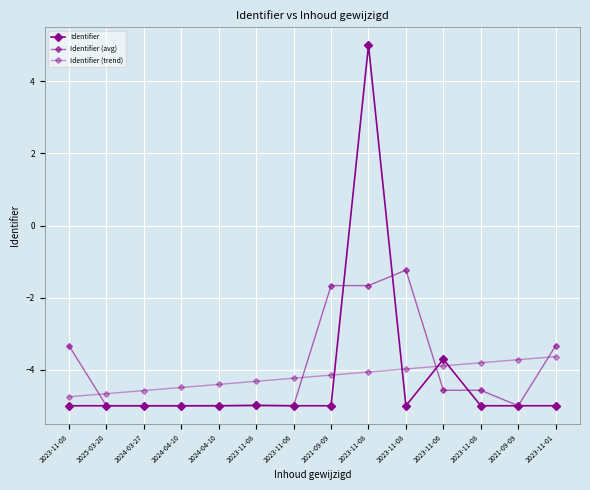

Does the chart have visible grid lines?

Yes